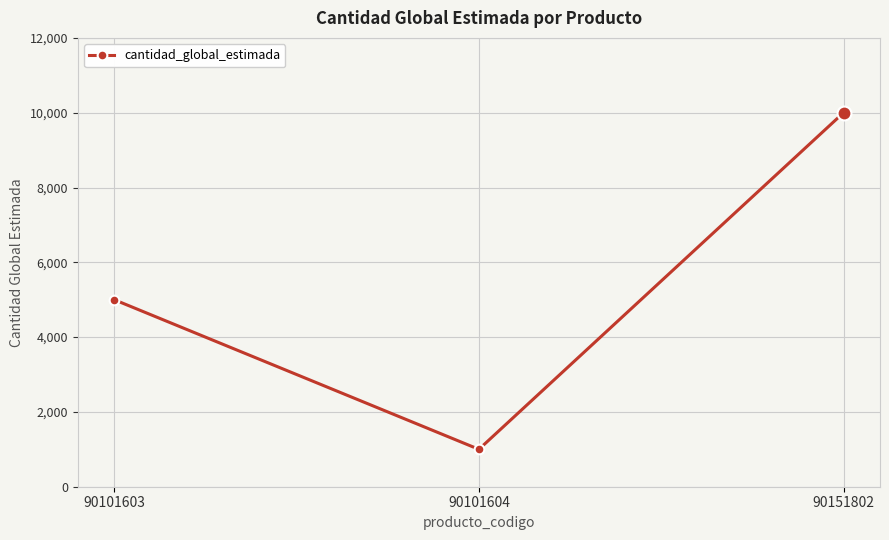

Between 90151802 and 90101604, which is larger?

90151802